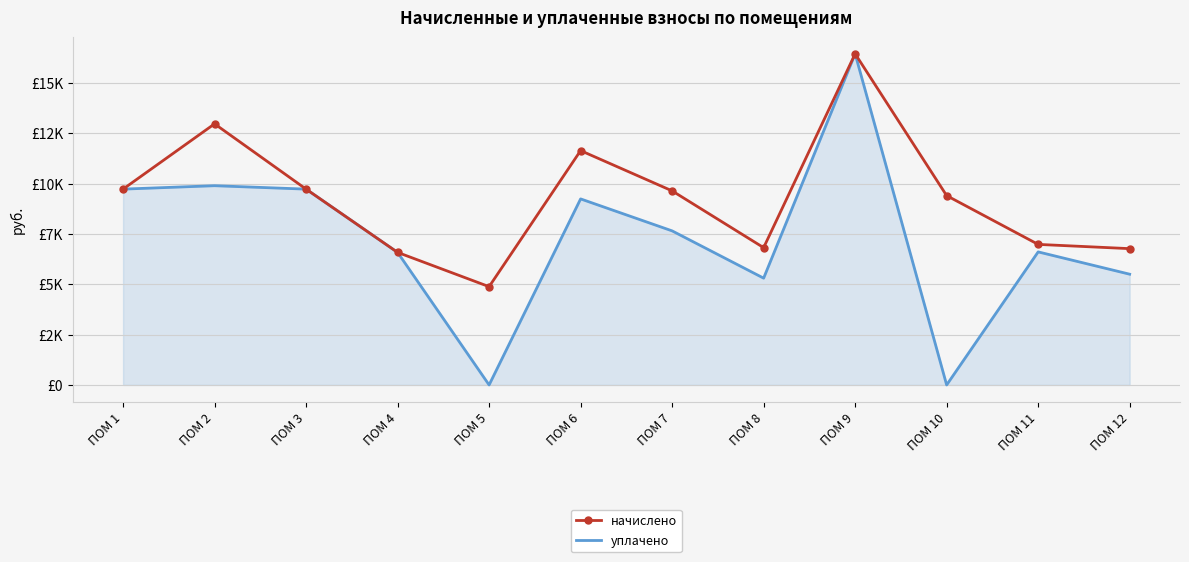

What are all the series names shown in the legend?

начислено, уплачено